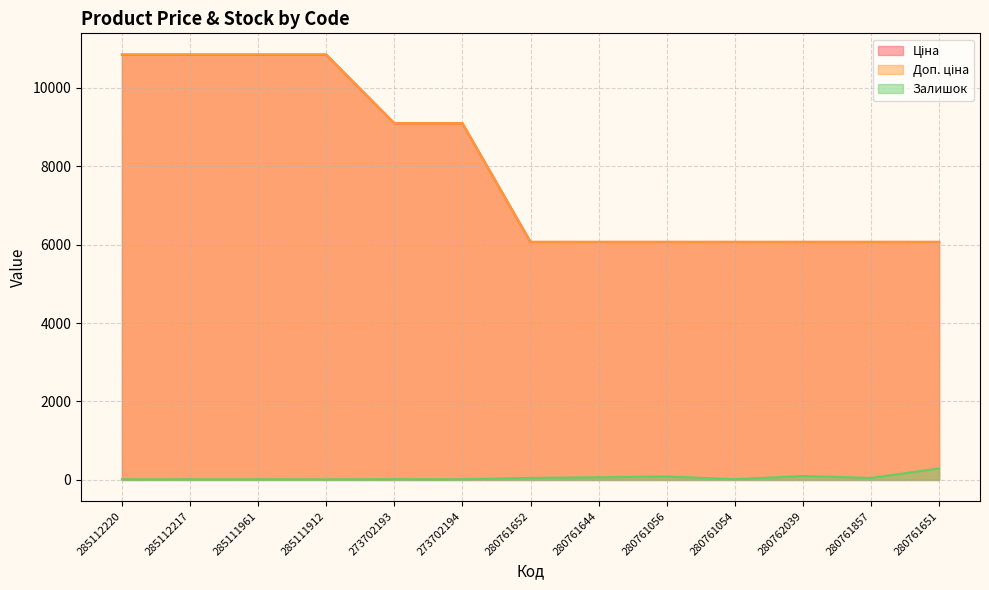

What is the sum of the Ціна values at 280761651 and 280762039?

12134.5